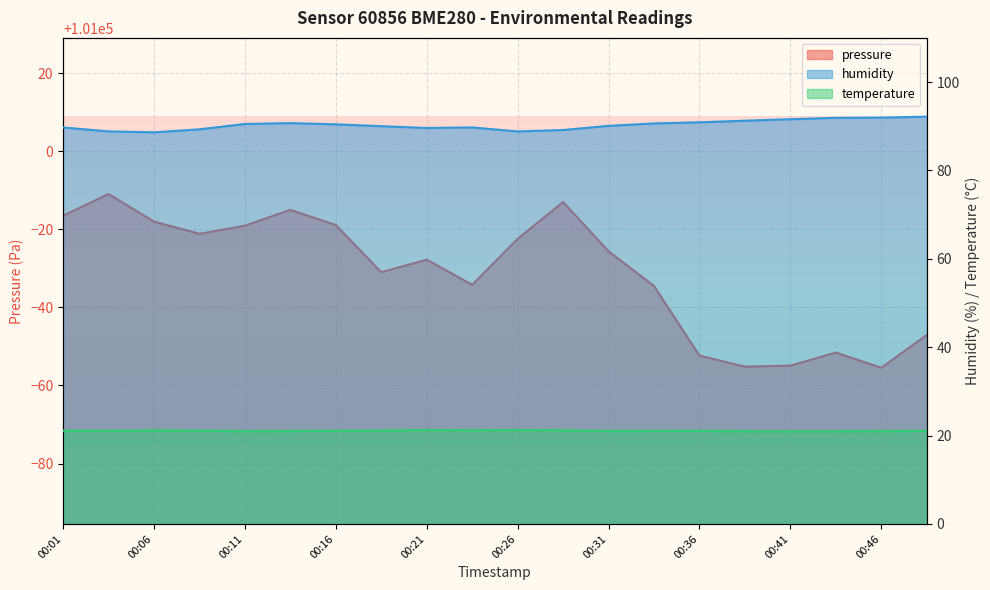

What is the difference between the highest and lowest values at 00:36?

100926.6